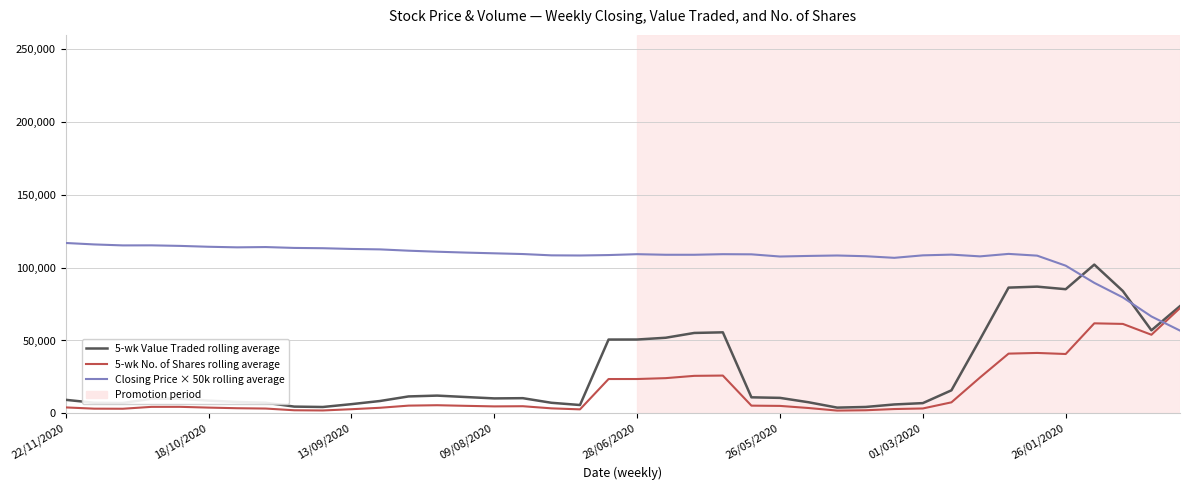

What is the smallest value displayed?

1826.4